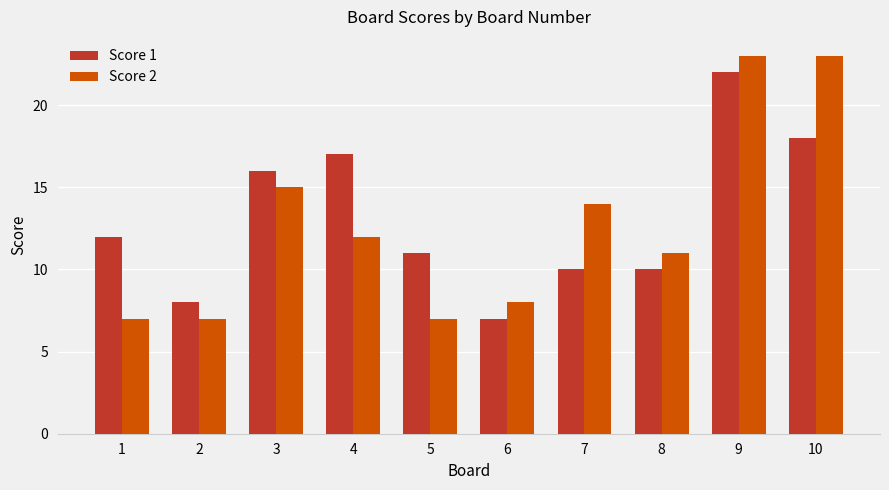

The value of Score 1 at 2 is 8. True or false?

True